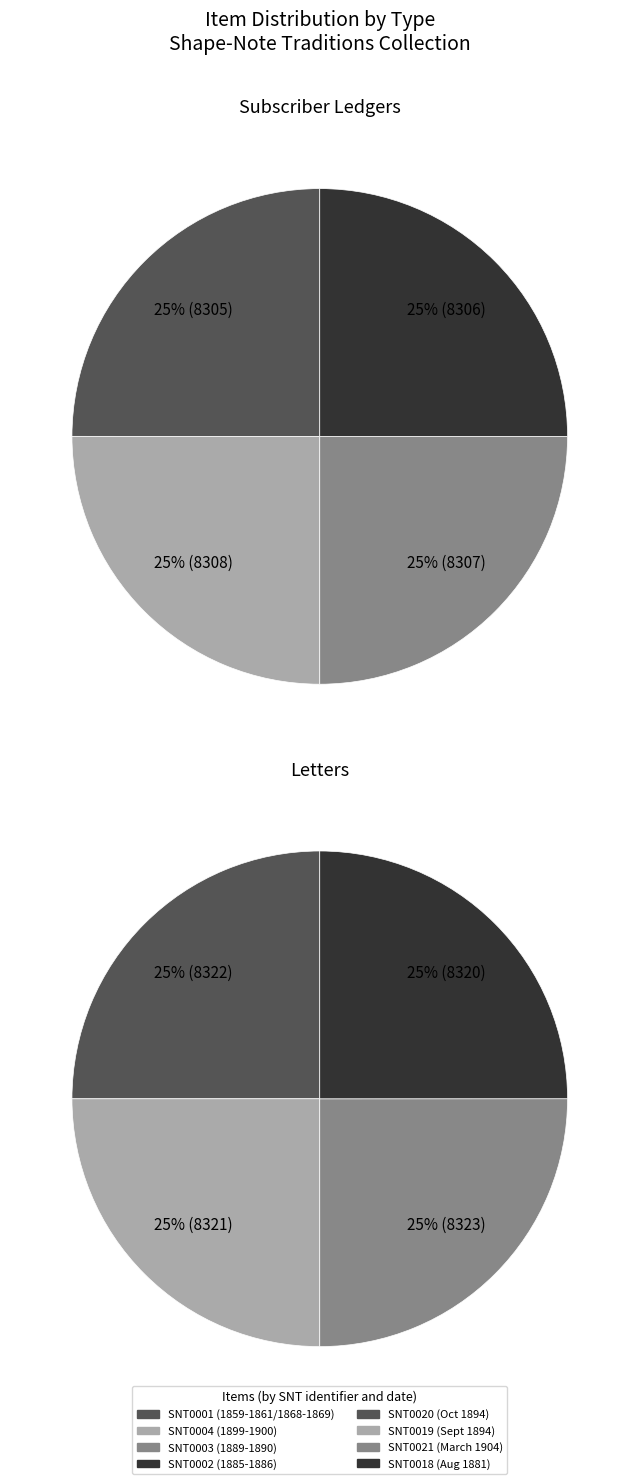

What percentage is the 2 slice, to the nearest percent?

25%